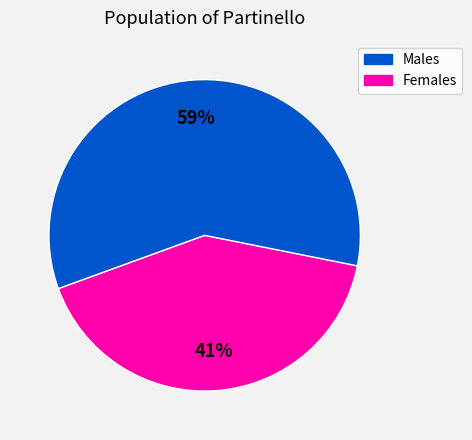

Is there any slice that represents more than half of the pie?

Yes